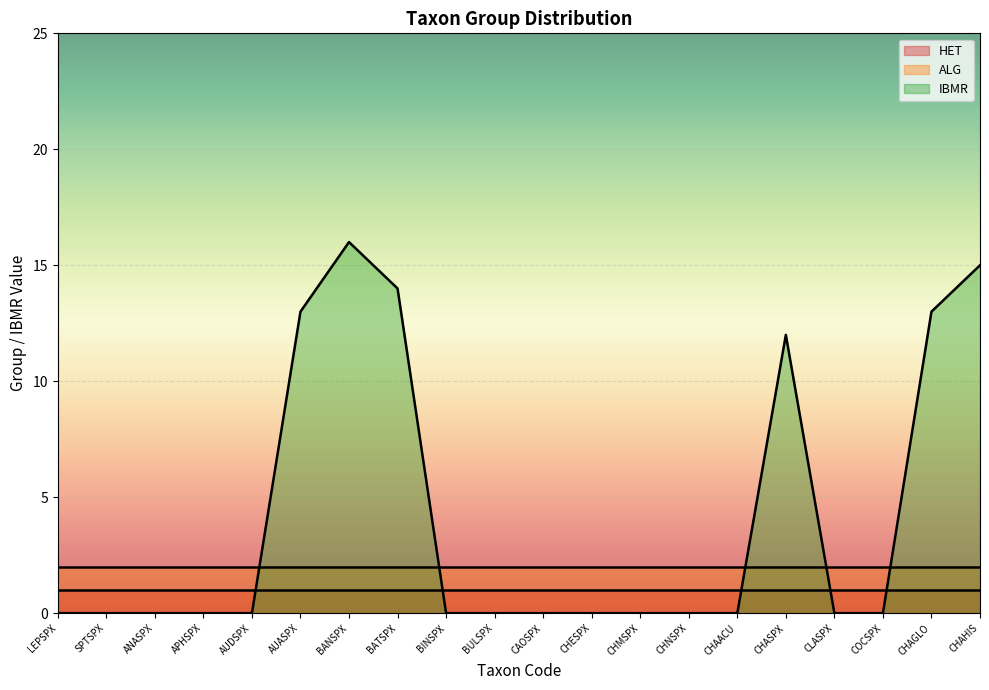

What is the difference between the highest and lowest values at CHESPX?

2